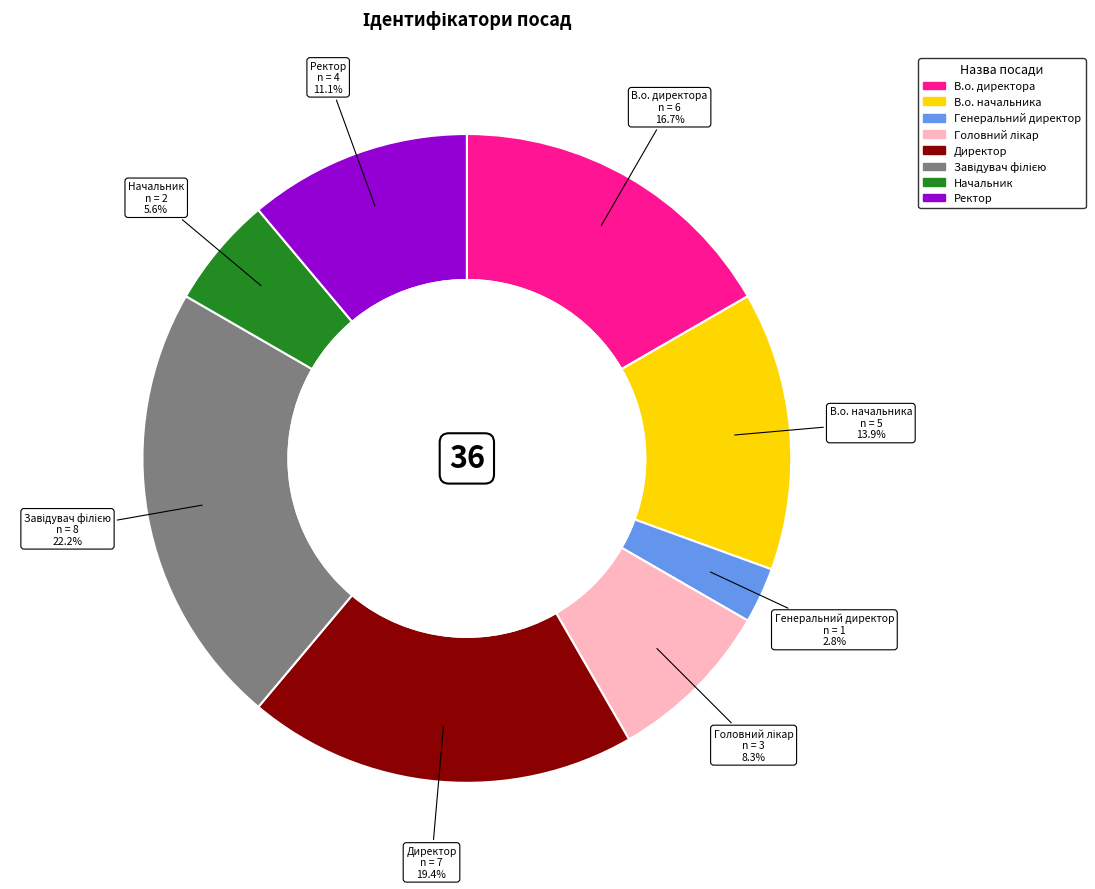

Which category has the smallest portion of the pie?

Генеральний директор